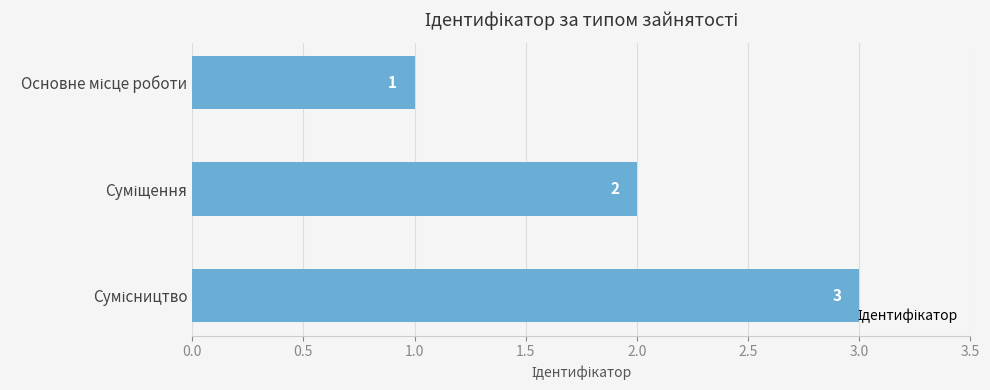

What is the greatest value displayed?

3